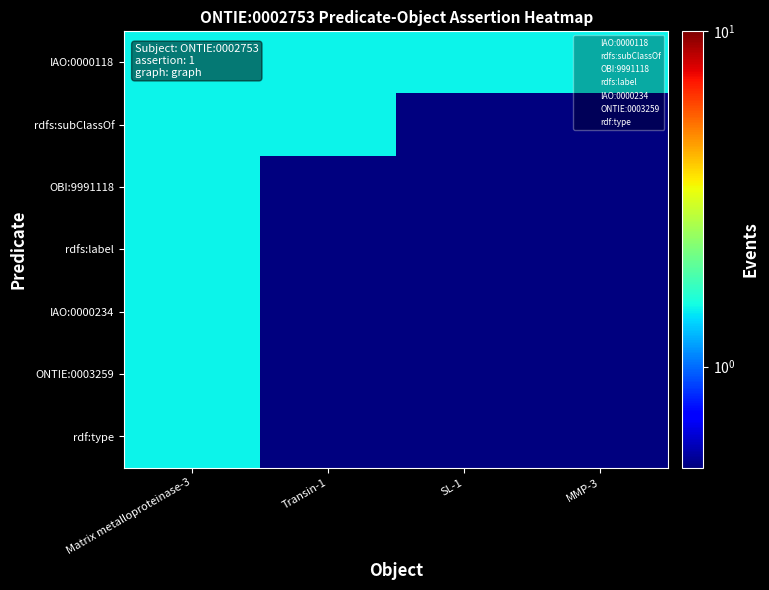

At which category is the sum across all series the highest?

Matrix metalloproteinase-3